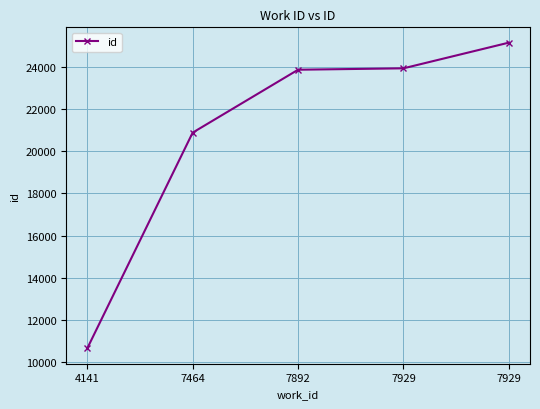

Which label corresponds to the smallest value in the chart?

4141